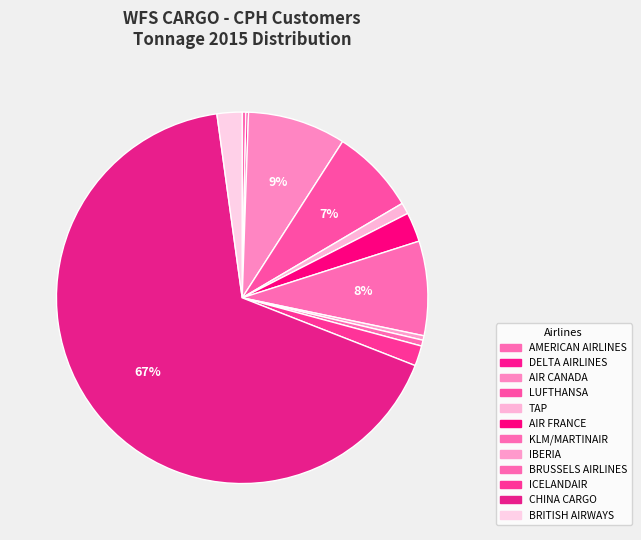

What is the smallest slice in the pie chart?

DELTA AIRLINES